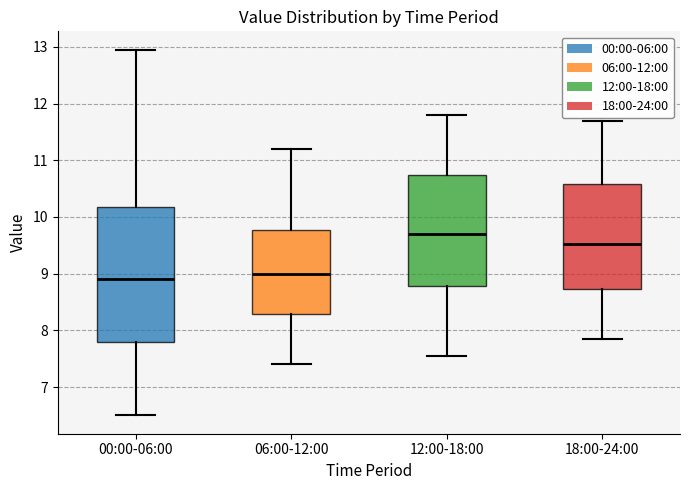

Reading left to right, read every box against the y-axis: the position of its median line, the range the box covers, and the ends of its whiskers. The values are not printed on the chart, so give them approximately, as read against the axis.

00:00-06:00: median 8.9, box 7.8 to 10.2, whiskers 6.5 to 13.0
06:00-12:00: median 9.0, box 8.3 to 9.8, whiskers 7.4 to 11.2
12:00-18:00: median 9.7, box 8.8 to 10.7, whiskers 7.6 to 11.8
18:00-24:00: median 9.5, box 8.7 to 10.6, whiskers 7.9 to 11.7